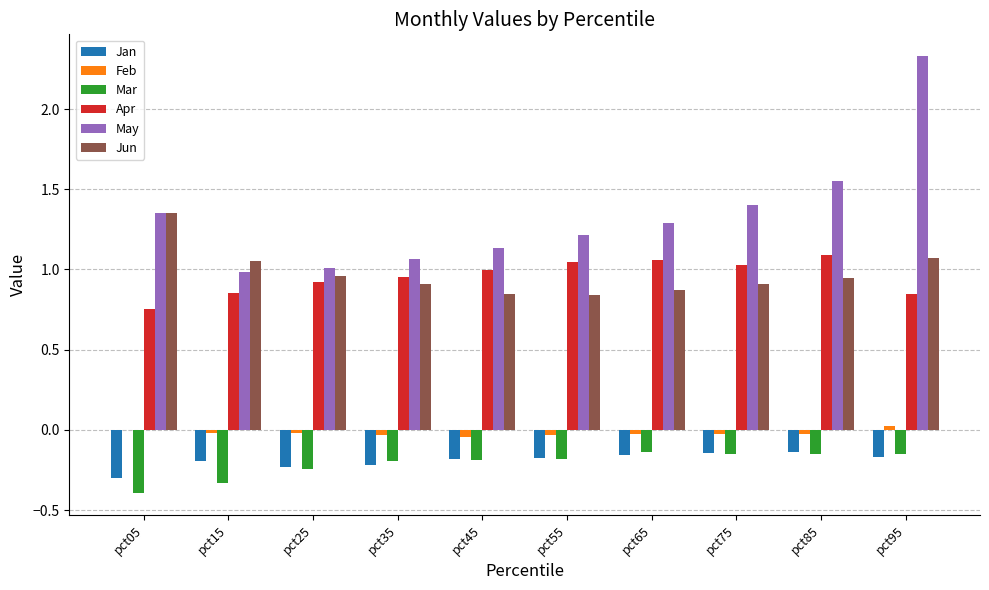

Is the value of Jan at pct25 greater than the value of Feb at pct95?

No